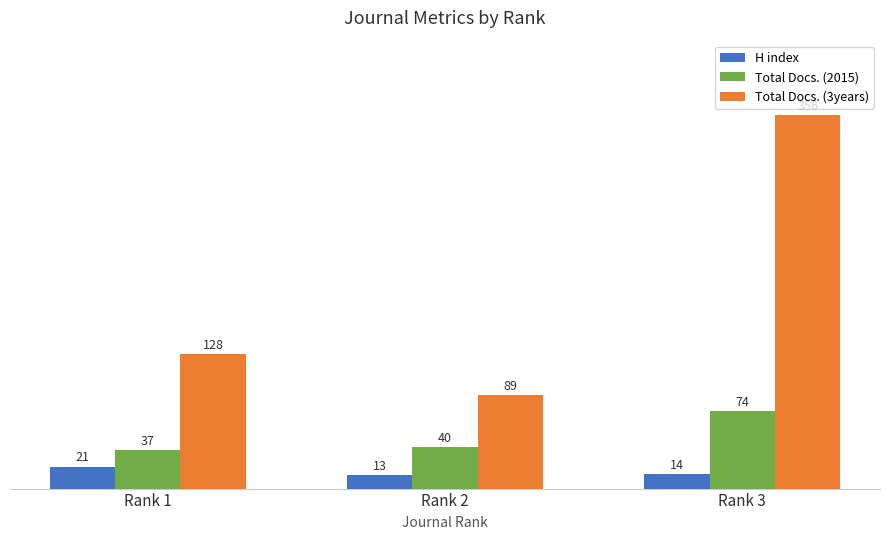

Is the value of H index at Rank 2 greater than the value of Total Docs. (3years) at Rank 3?

No